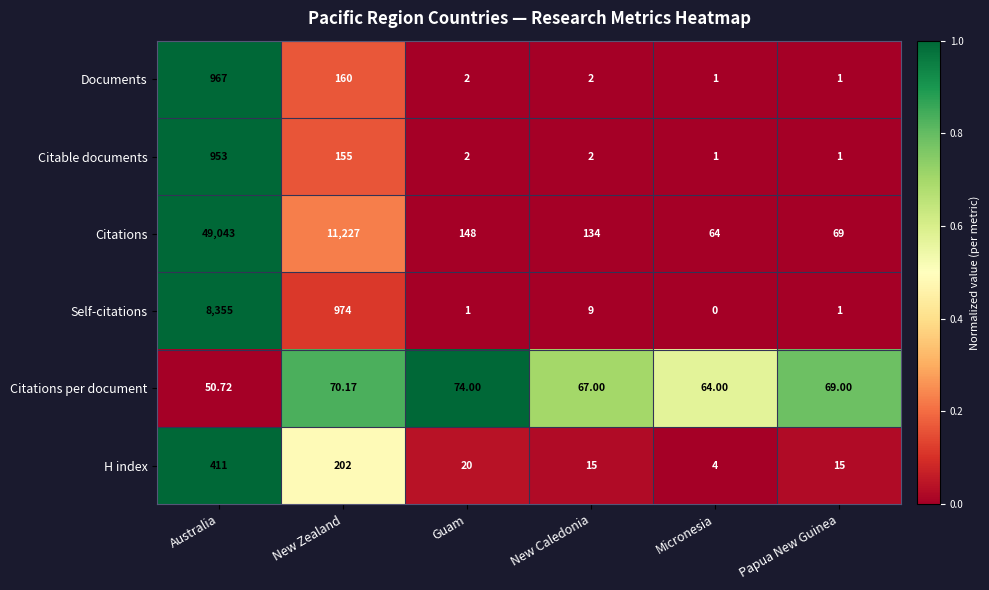

At which category is the sum across all series the highest?

Australia